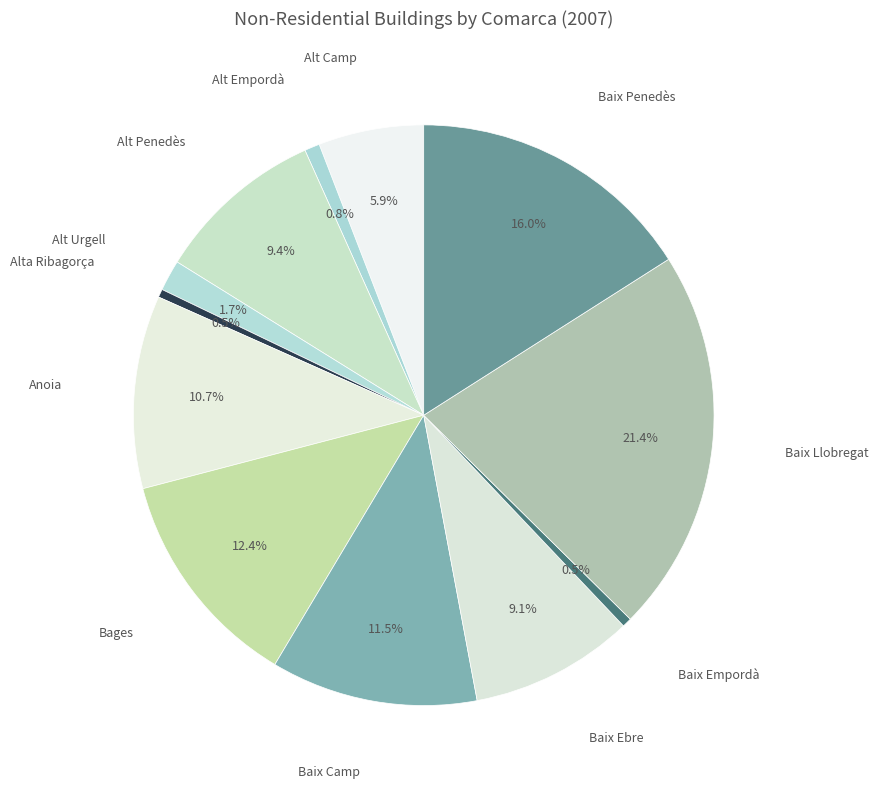

Which has a higher value, Alta Ribagorça or Baix Camp?

Baix Camp